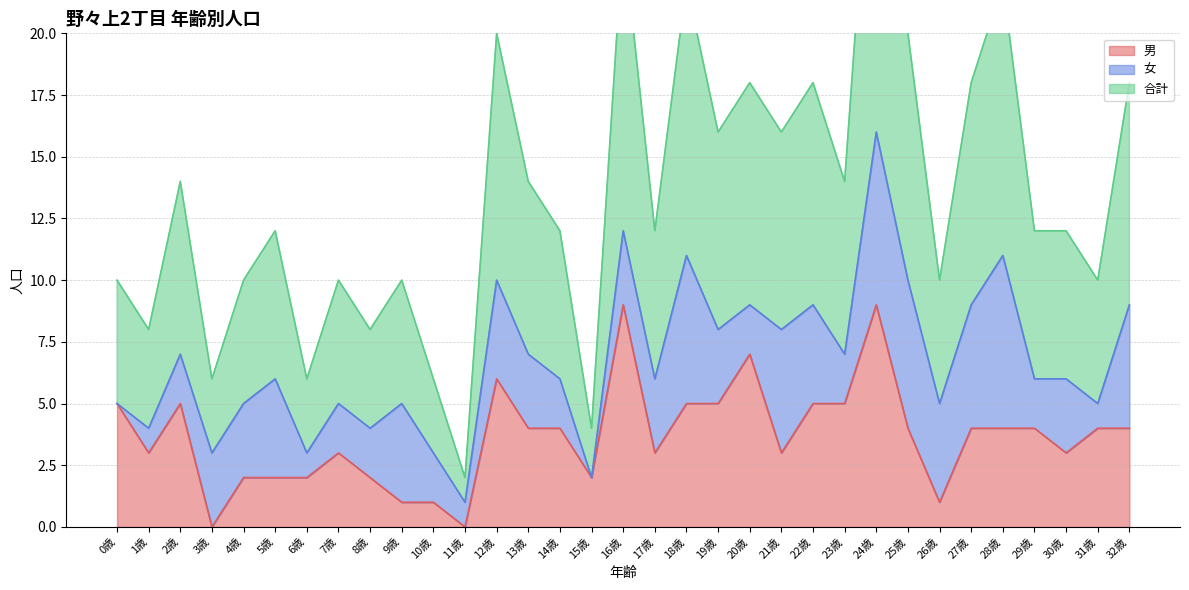

What is the maximum value for 男?

9